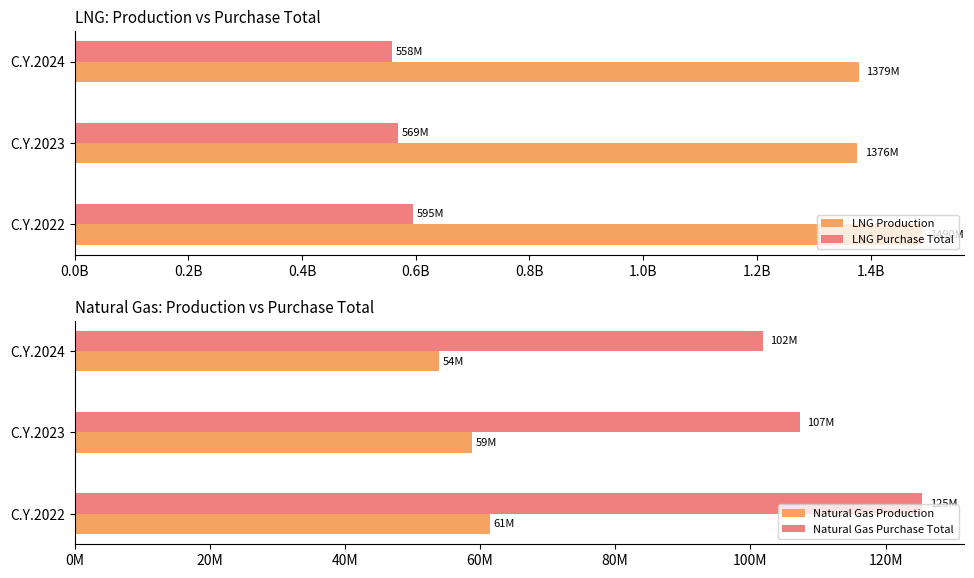

Are the bars grouped side by side (vs. stacked)?

Yes